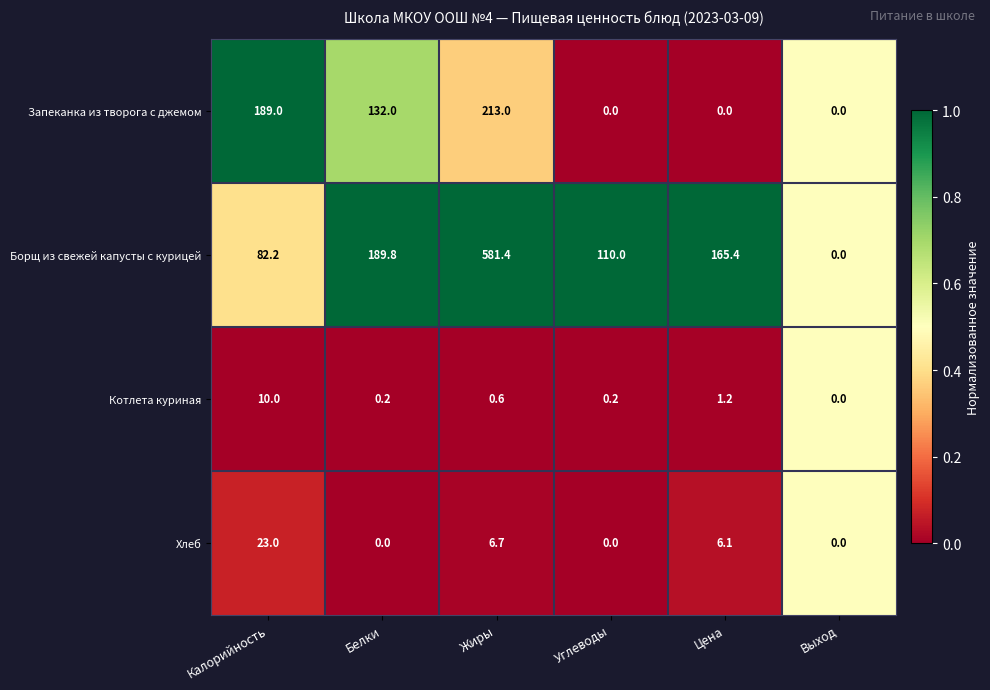

What is the sum of all Запеканка из творога с джемом values?

534.0